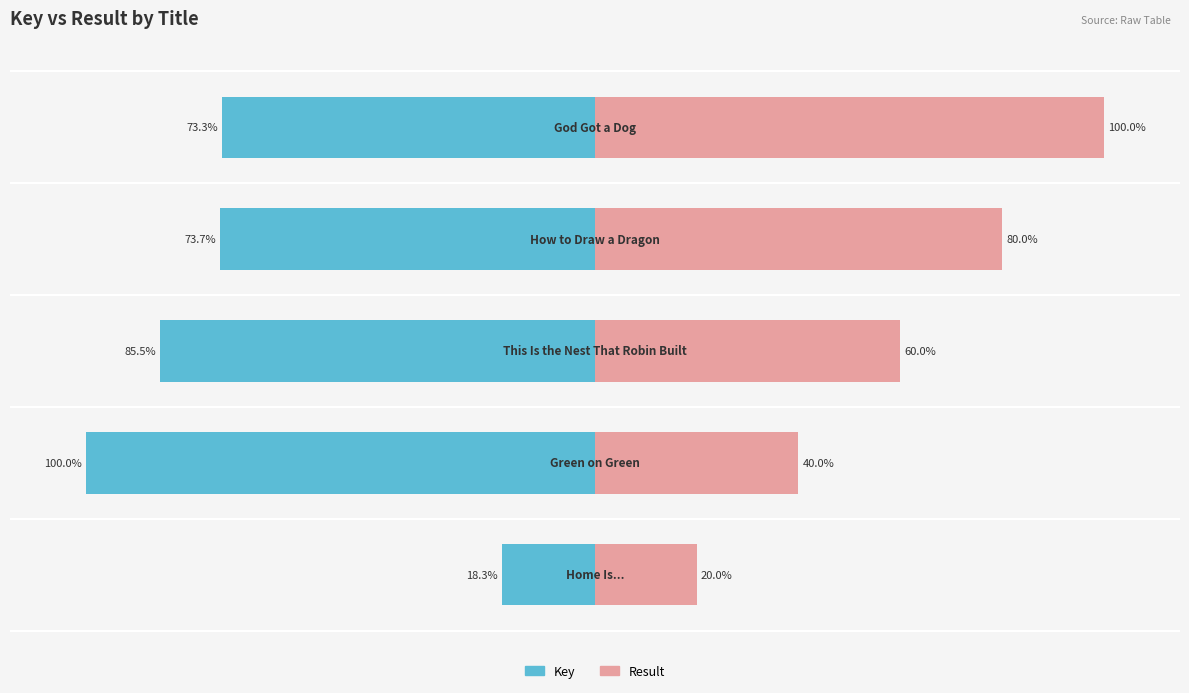

Is it true that Key equals -100.0 at −100?

True